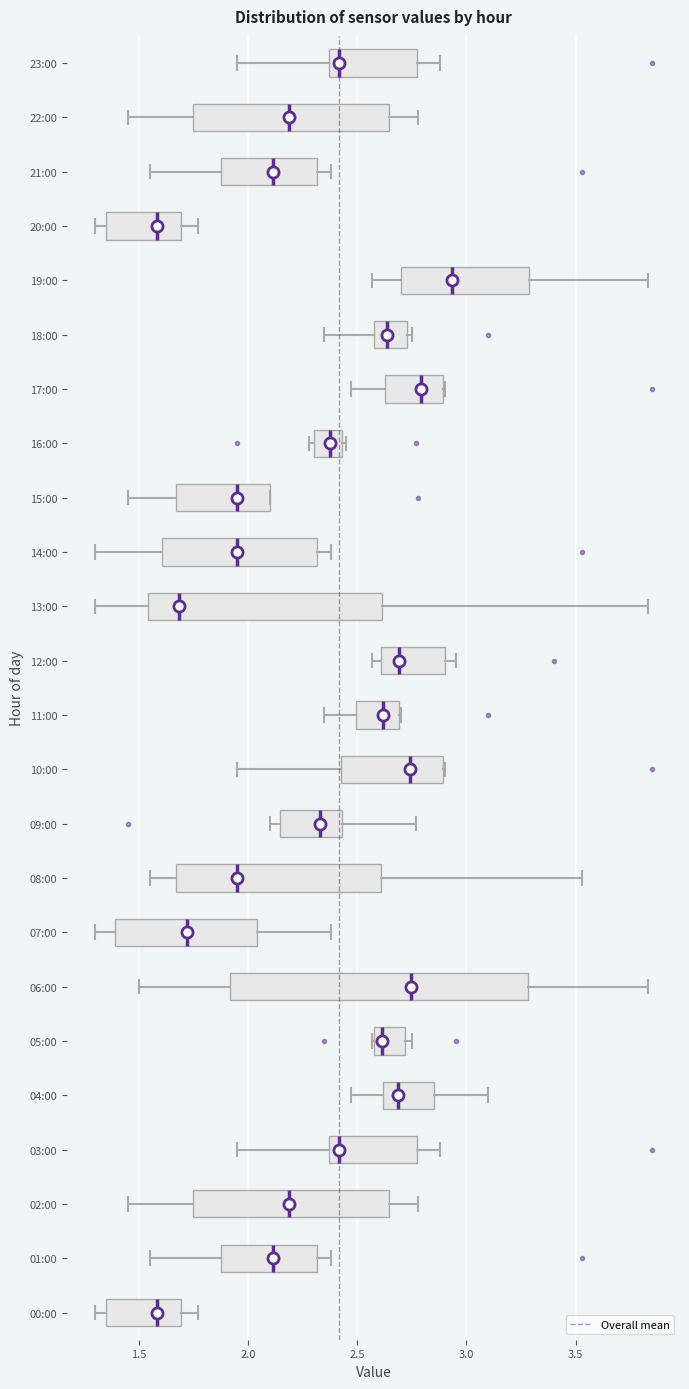

Where does the left whisker of the box for 17:00 end on the x-axis? The values are not printed on the chart, so give them approximately, as read against the axis.

2.45